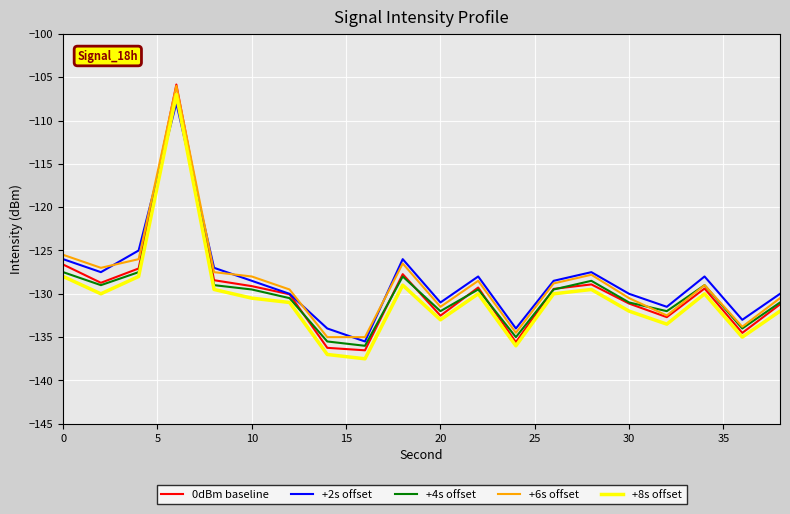

True or false: +8s offset and +6s offset cross at least once.

False